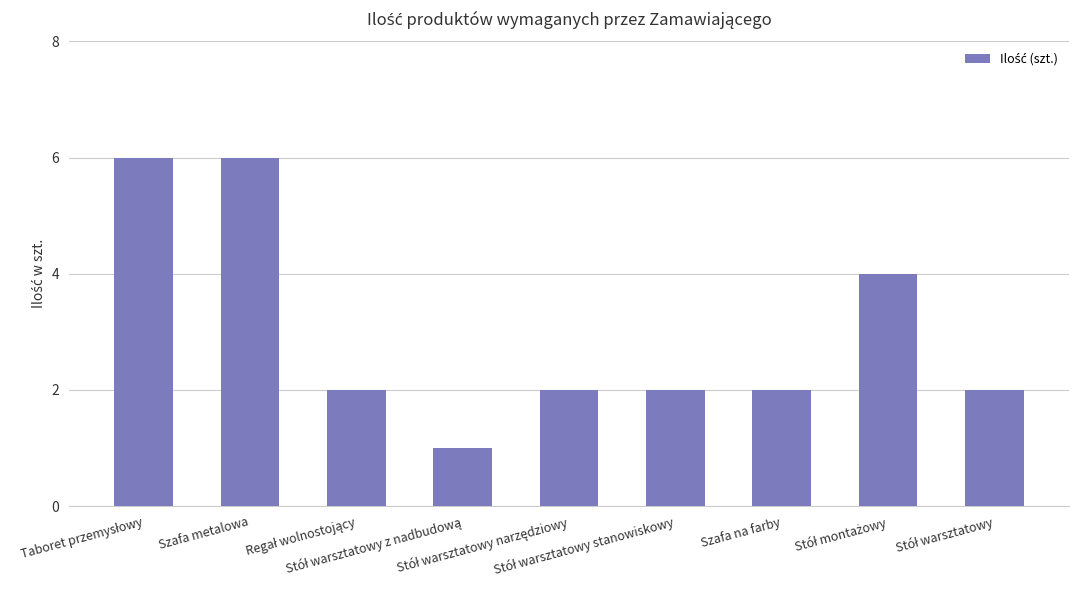

How many categories are shown in the chart?

9